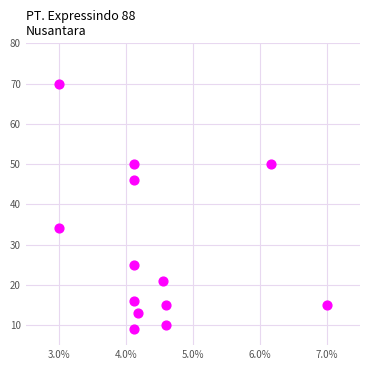

What Y value in the scatter plot is closest to 39?

34